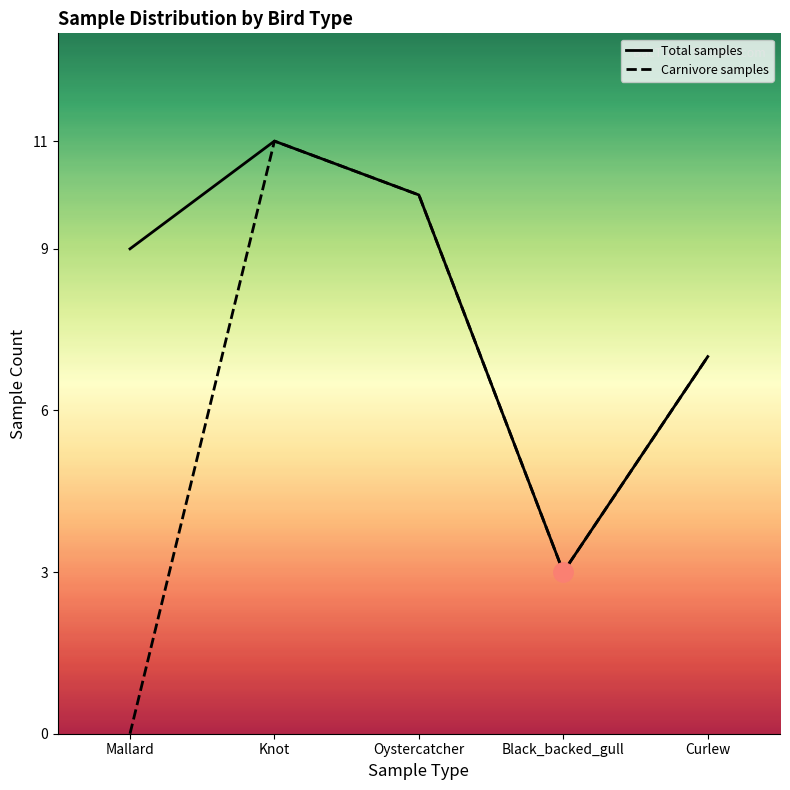

At which category does the chart reach its minimum across all series?

Mallard